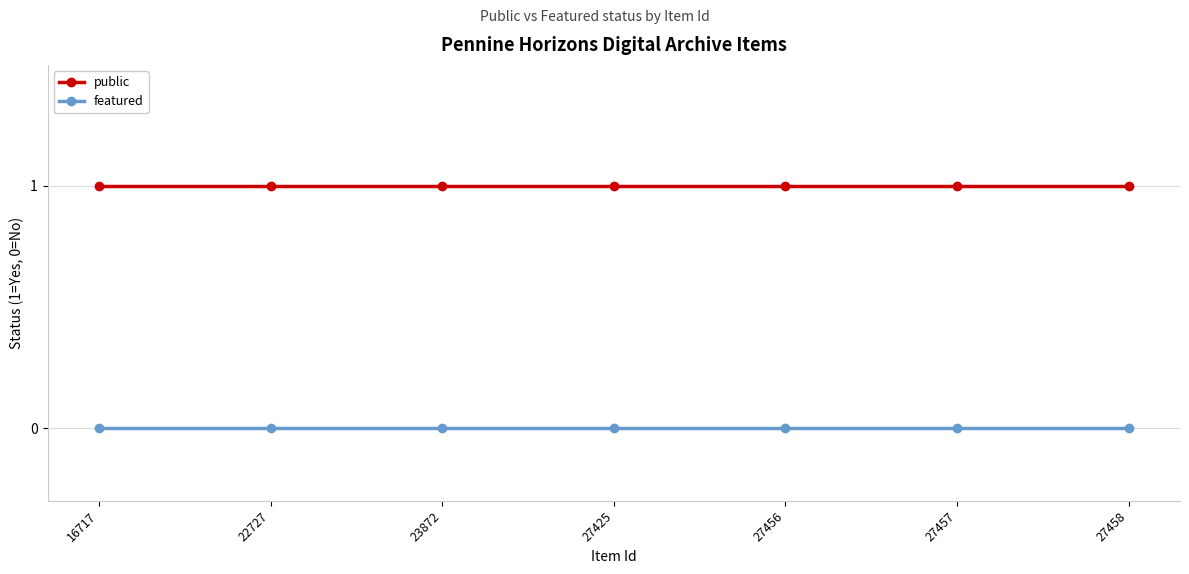

True or false: featured has a value of 0 at 27425.

True